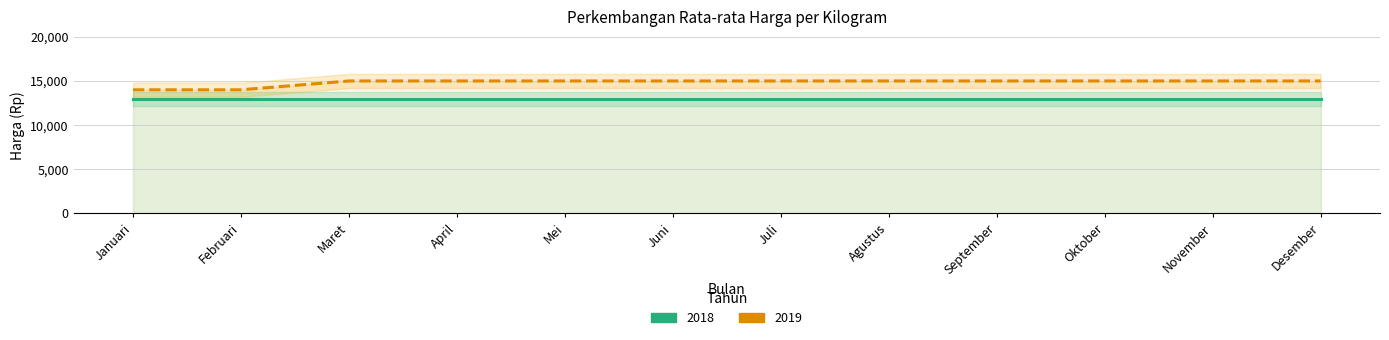

The value at Maret is 9650. True or false?

False